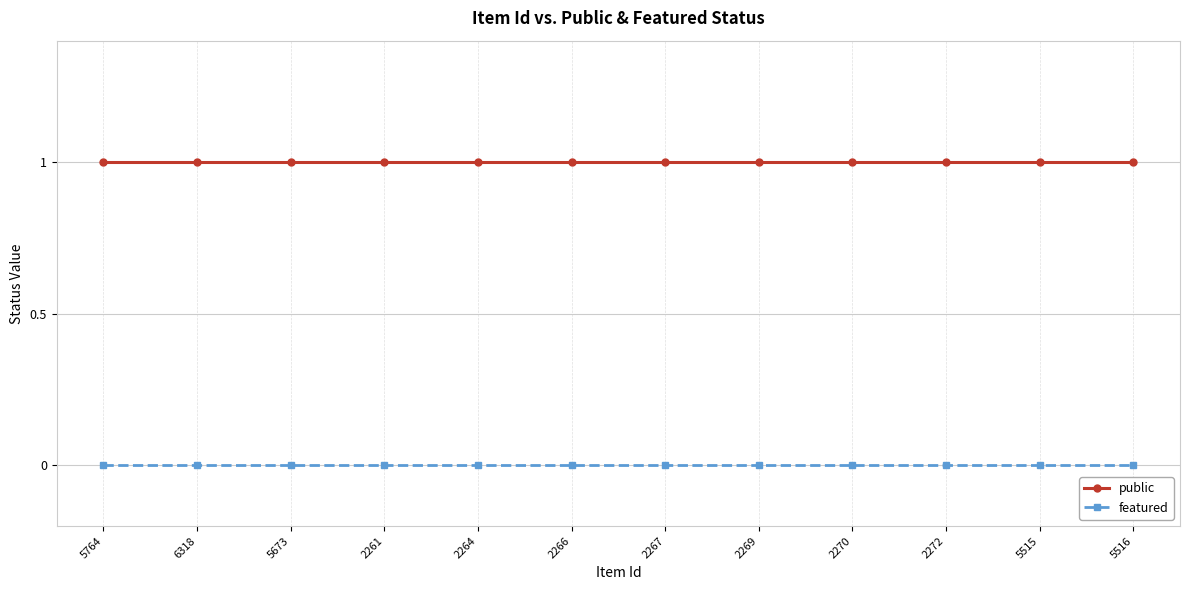

Is the value of public at 5764 greater than the value of featured at 5673?

Yes